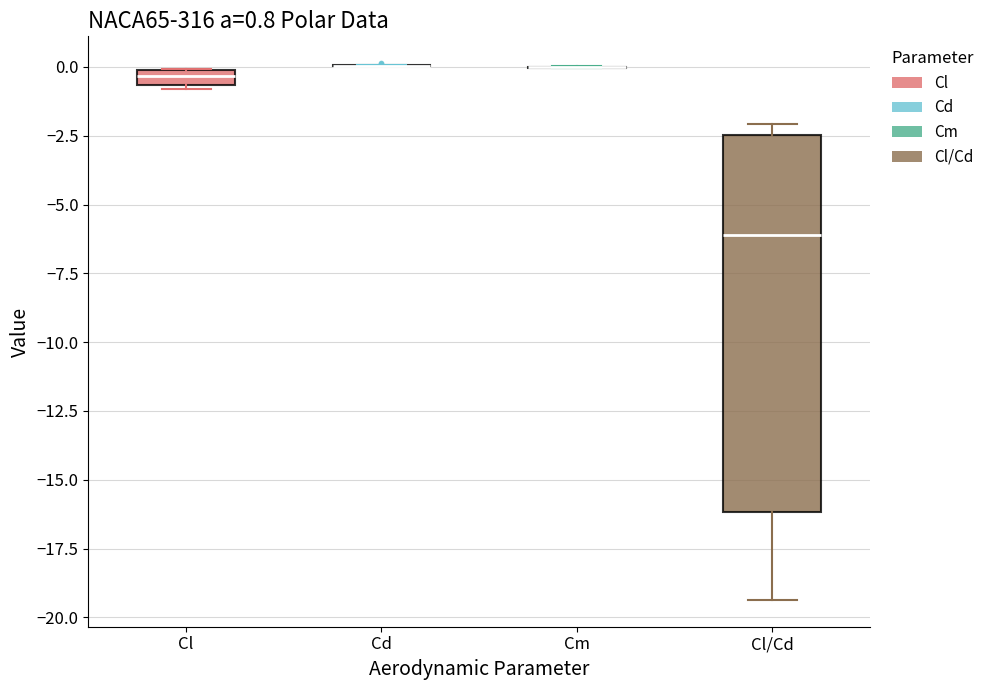

Comparing the boxes themselves (not the whiskers), which one is the tallest?

Cl/Cd